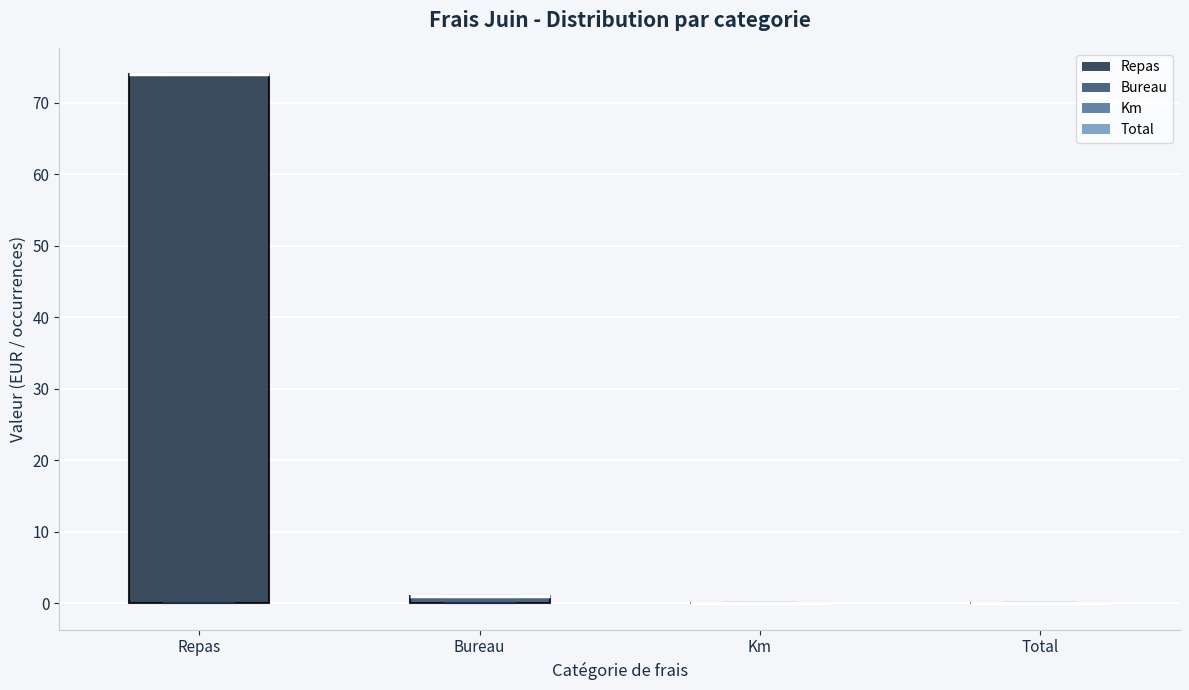

Which box is the tallest, from its lower edge to its upper edge?

Repas